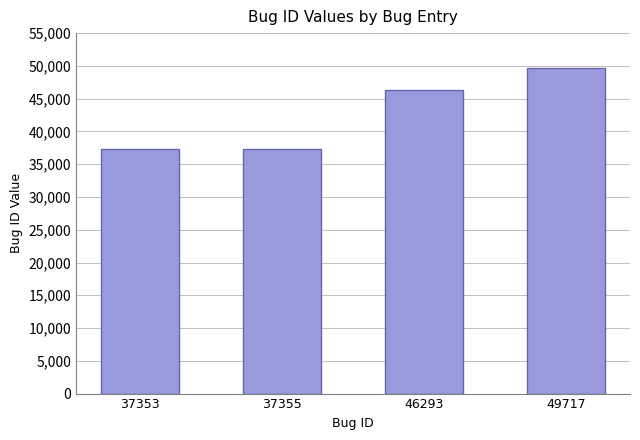

What is the difference between the second highest and second lowest values?

8938